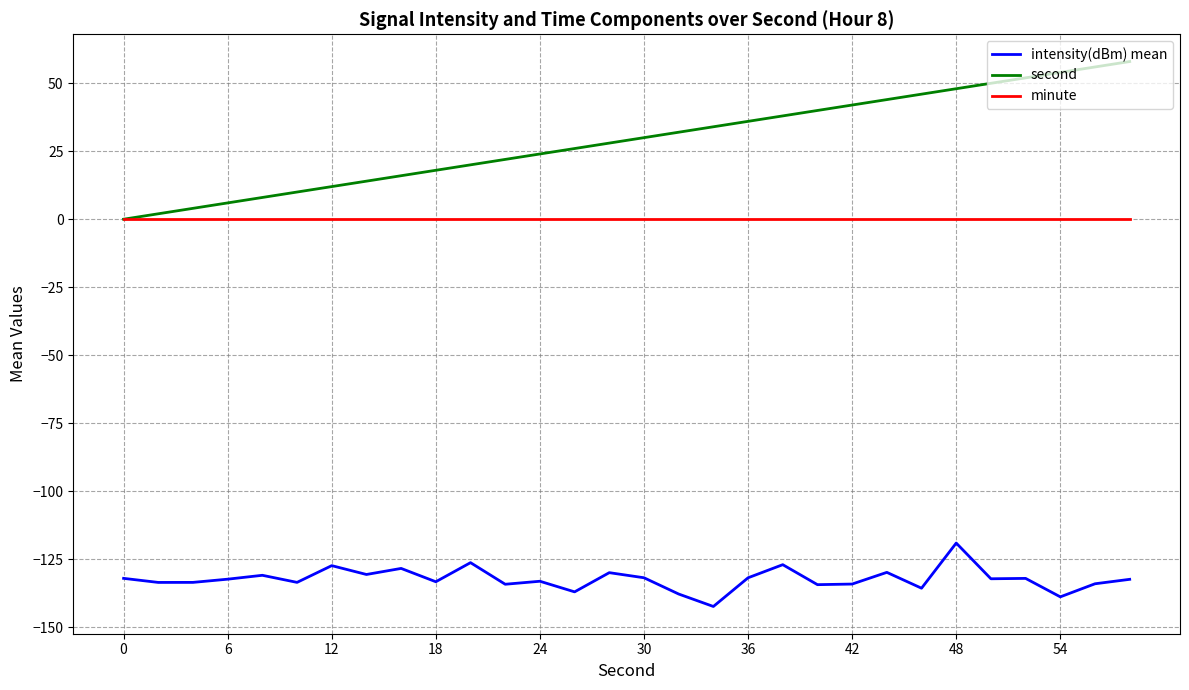

True or false: minute and intensity(dBm) mean intersect in this chart.

False